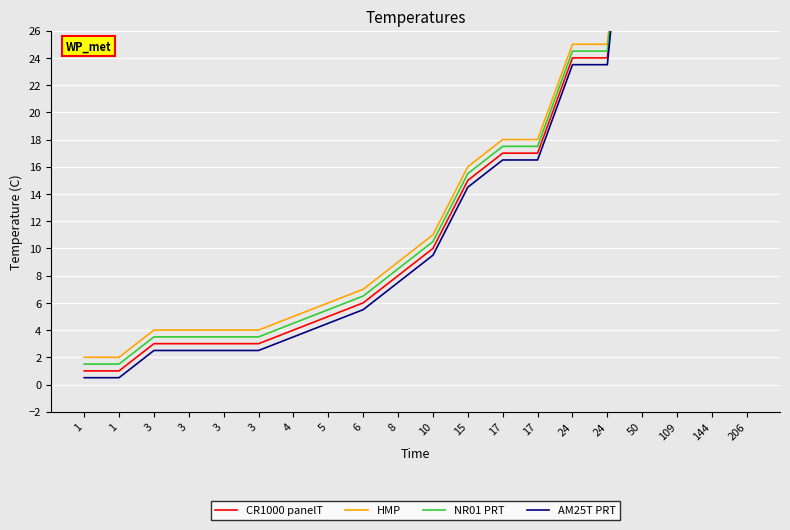

What is the value of the HMP point at the 20th from the left?

206.0